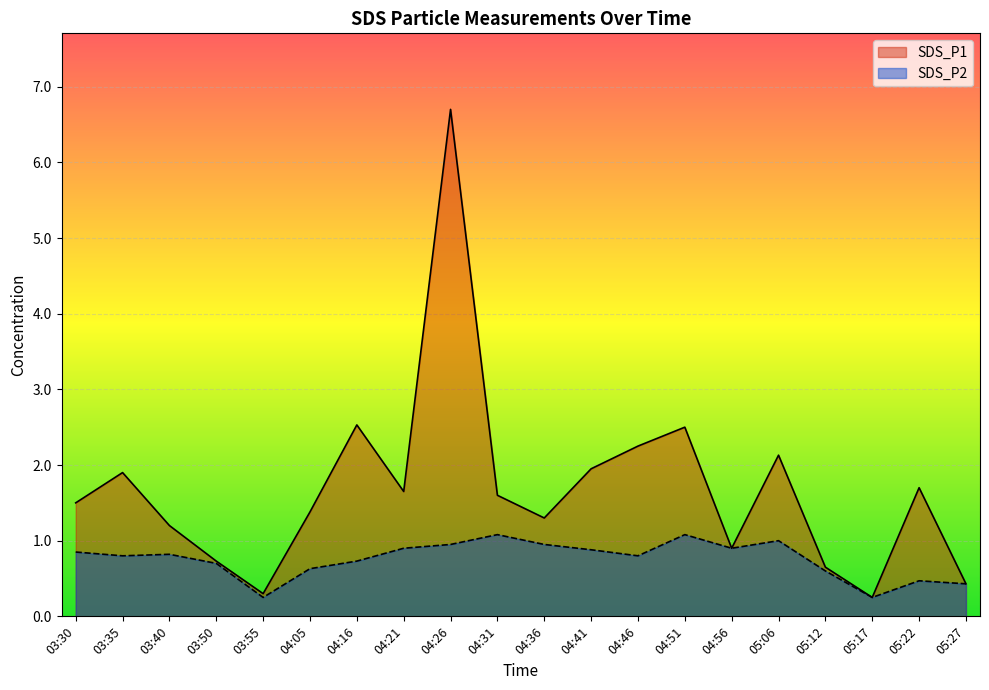

At how many categories does at least one series exceed 5?

1